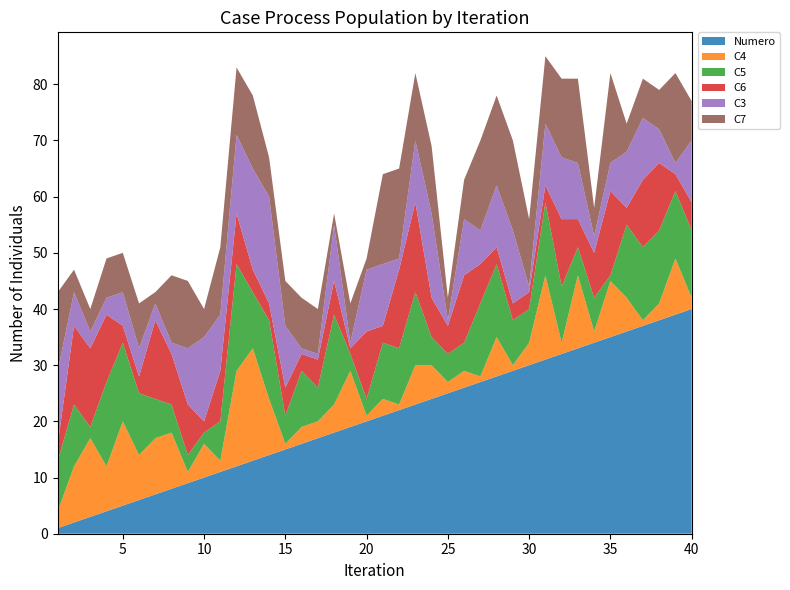

Reading left to right, what are all the values shown in this chart?

Numero: 1=1	2=2	3=3	4=4	5=5	6=6	7=7	8=8	9=9	10=10	11=11	12=12	13=13	14=14	15=15	16=16	17=17	18=18	19=19	20=20	21=21	22=22	23=23	24=24	25=25	26=26	27=27	28=28	29=29	30=30	31=31	32=32	33=33	34=34	35=35	36=36	37=37	38=38	39=39	40=40
C4: 1=3	2=10	3=14	4=8	5=15	6=8	7=10	8=10	9=2	10=6	11=2	12=17	13=20	14=10	15=1	16=3	17=3	18=5	19=10	20=1	21=3	22=1	23=7	24=6	25=2	26=3	27=1	28=7	29=1	30=4	31=15	32=2	33=13	34=2	35=10	36=6	37=1	38=3	39=10	40=2
C5: 1=9	2=11	3=2	4=15	5=14	6=11	7=7	8=5	9=3	10=2	11=7	12=19	13=10	14=14	15=5	16=10	17=6	18=16	19=3	20=3	21=10	22=10	23=13	24=5	25=5	26=5	27=13	28=13	29=8	30=6	31=13	32=10	33=5	34=6	35=1	36=13	37=13	38=13	39=12	40=12
C6: 1=3	2=14	3=14	4=12	5=3	6=3	7=14	8=9	9=9	10=2	11=9	12=9	13=4	14=3	15=5	16=3	17=5	18=6	19=1	20=12	21=3	22=14	23=16	24=7	25=5	26=12	27=7	28=3	29=3	30=3	31=3	32=12	33=5	34=8	35=15	36=3	37=12	38=12	39=3	40=5
C3: 1=13	2=6	3=3	4=3	5=6	6=5	7=3	8=2	9=10	10=15	11=10	12=14	13=18	14=19	15=11	16=1	17=1	18=10	19=1	20=11	21=11	22=2	23=11	24=15	25=1	26=10	27=6	28=11	29=13	30=1	31=11	32=11	33=10	34=3	35=5	36=10	37=11	38=6	39=2	40=11
C7: 1=14	2=4	3=4	4=7	5=7	6=8	7=2	8=12	9=12	10=5	11=12	12=12	13=13	14=7	15=8	16=9	17=8	18=2	19=7	20=2	21=16	22=16	23=12	24=12	25=4	26=7	27=16	28=16	29=16	30=12	31=12	32=14	33=15	34=5	35=16	36=5	37=7	38=7	39=16	40=7